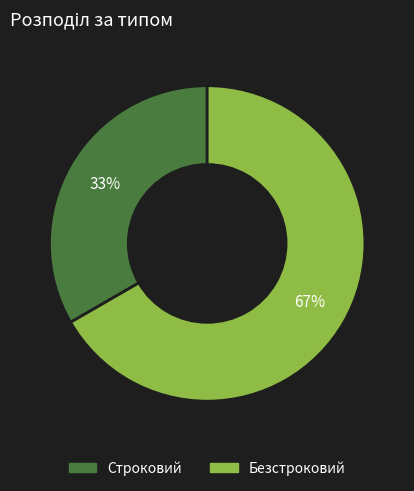

To the nearest percent, what is the average slice percentage?

50%